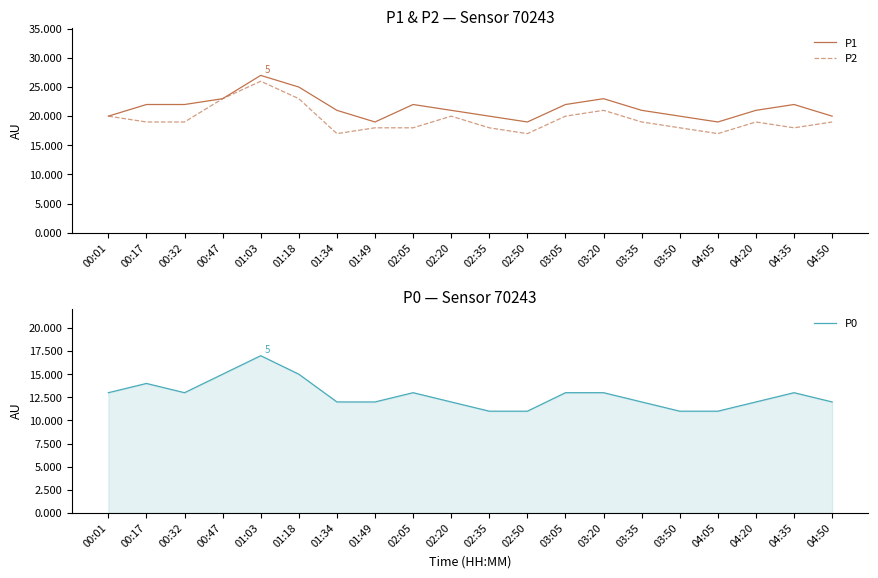

How many lines are shown in the chart?

3